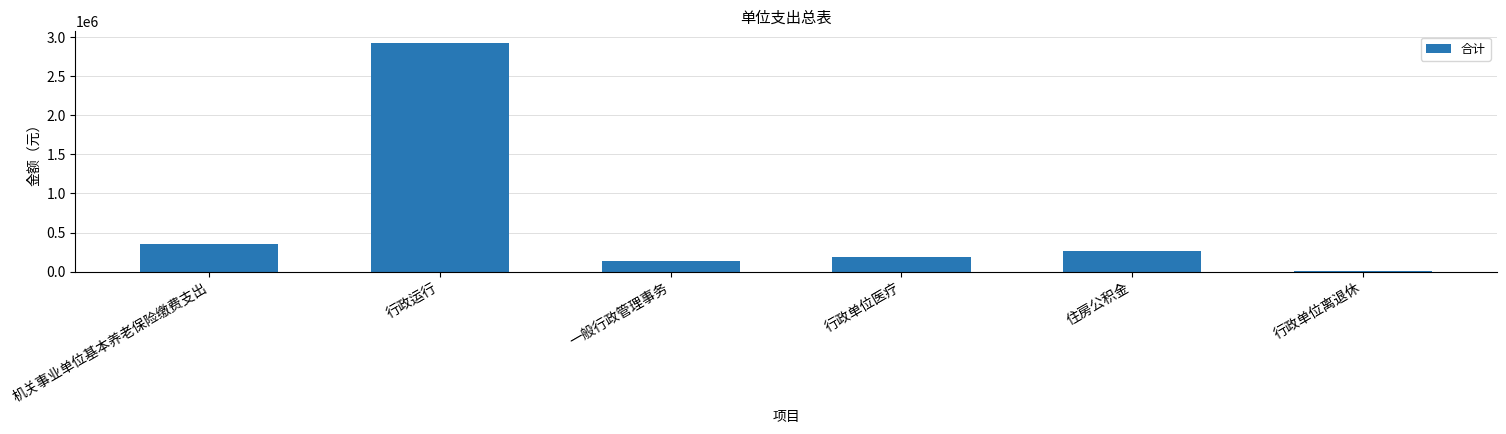

What is the sum of the values at 住房公积金 and 行政单位医疗?

459138.4